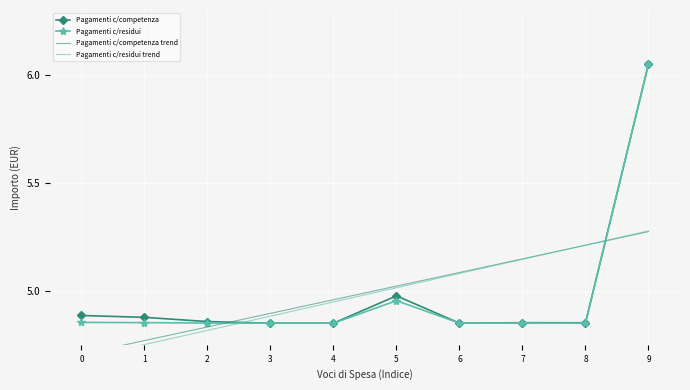

How many intersections are there between Pagamenti c/competenza and Pagamenti c/competenza trend?

2